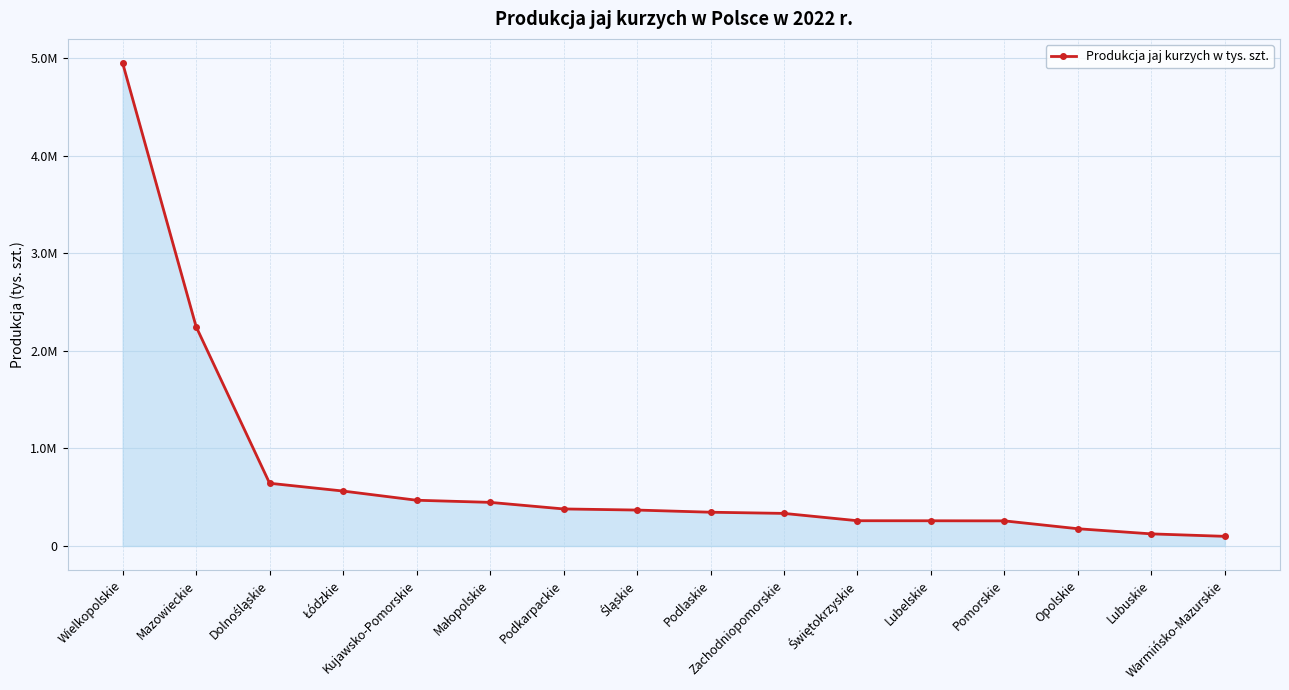

Reading left to right, list all the values displayed in this chart.

Wielkopolskie=4951017	Mazowieckie=2248125	Dolnośląskie=643132	Łódzkie=563200	Kujawsko-Pomorskie=469041	Małopolskie=447207	Podkarpackie=379807	Śląskie=368347	Podlaskie=346203	Zachodniopomorskie=334052	Świętokrzyskie=259032	Lubelskie=258448	Pomorskie=257458	Opolskie=176786	Lubuskie=124126	Warmińsko-Mazurskie=98893